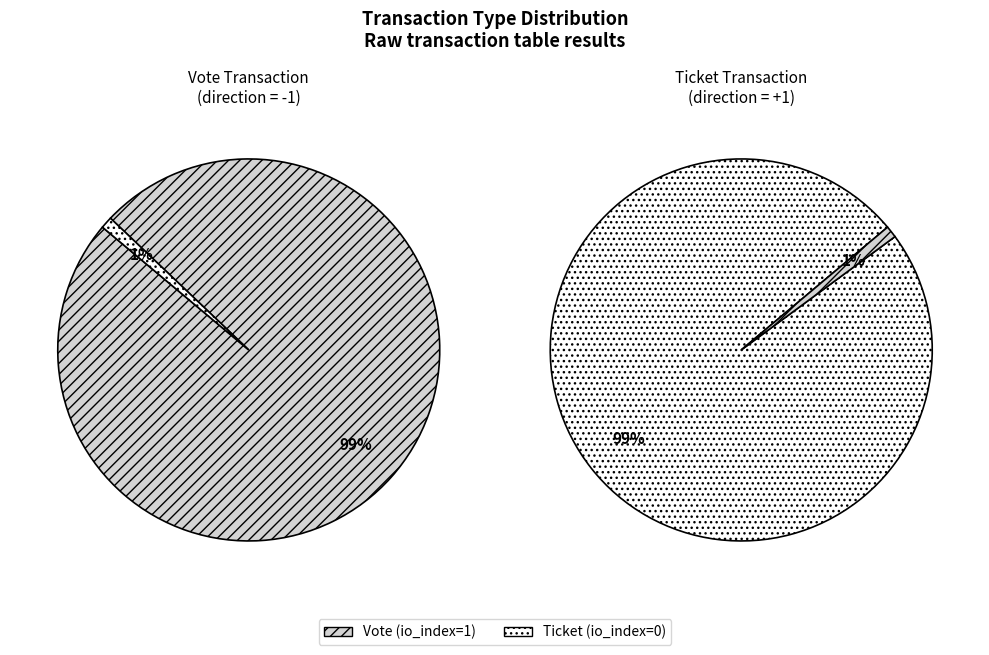

How many slices are in this pie chart?

2